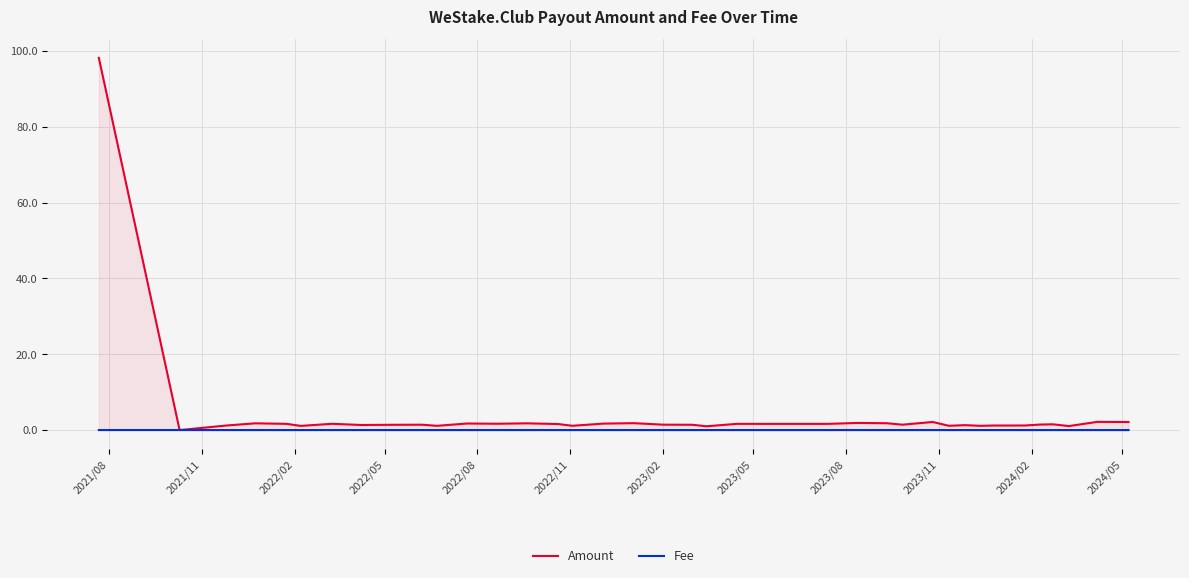

List the series in order of their peak value, lowest first.

Fee, Amount